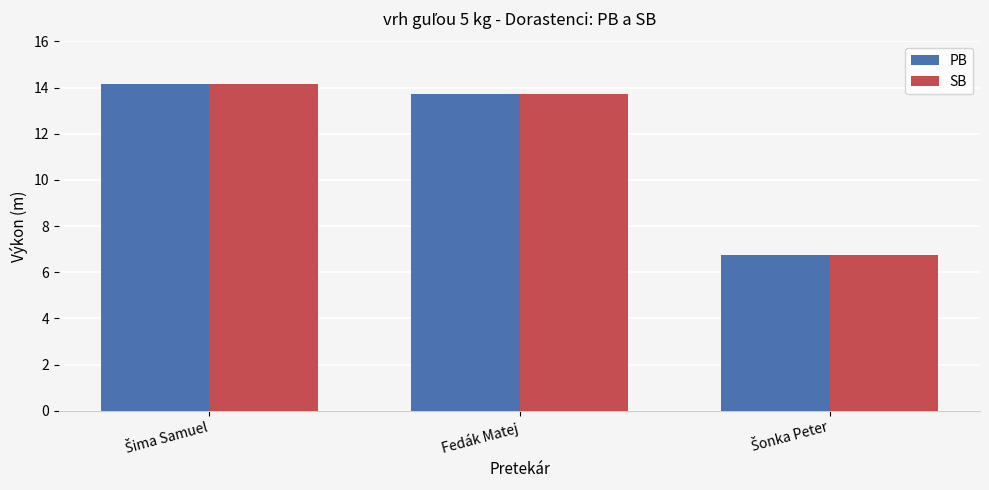

The value of PB at Fedák Matej is 21.0. True or false?

False